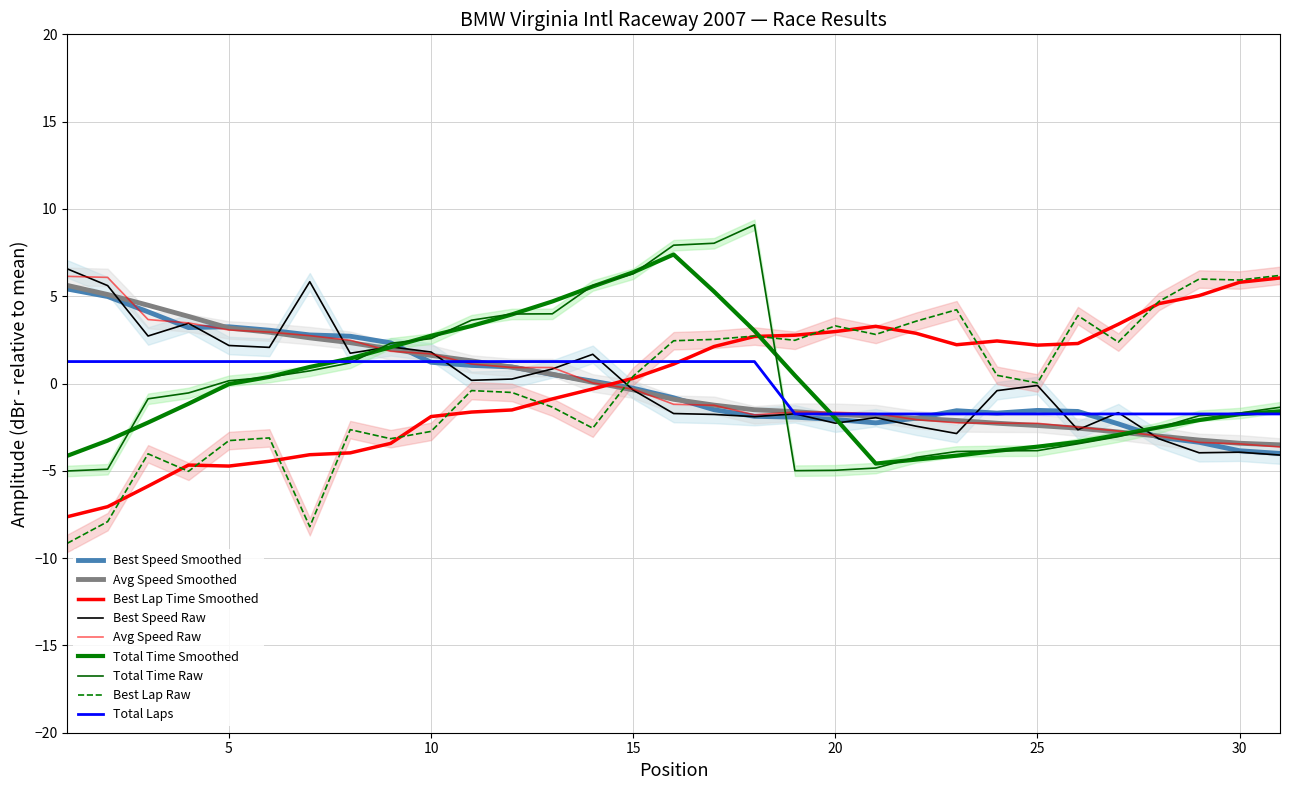

Which has a higher value, 3 or 6?

3